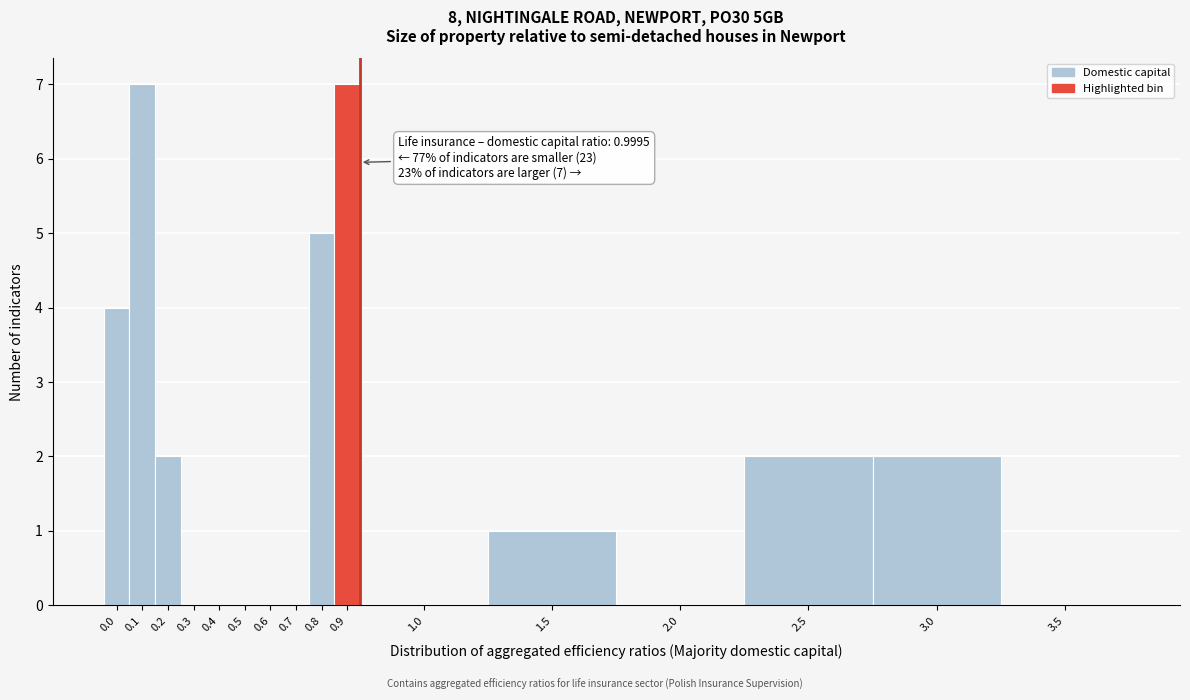

Reading right to left, what are all the values shown in this chart?

3.5=0	3.0=2	2.5=2	2.0=0	1.5=1	1.0=0	0.9=7	0.8=5	0.7=0	0.6=0	0.5=0	0.4=0	0.3=0	0.2=2	0.1=7	0.0=4